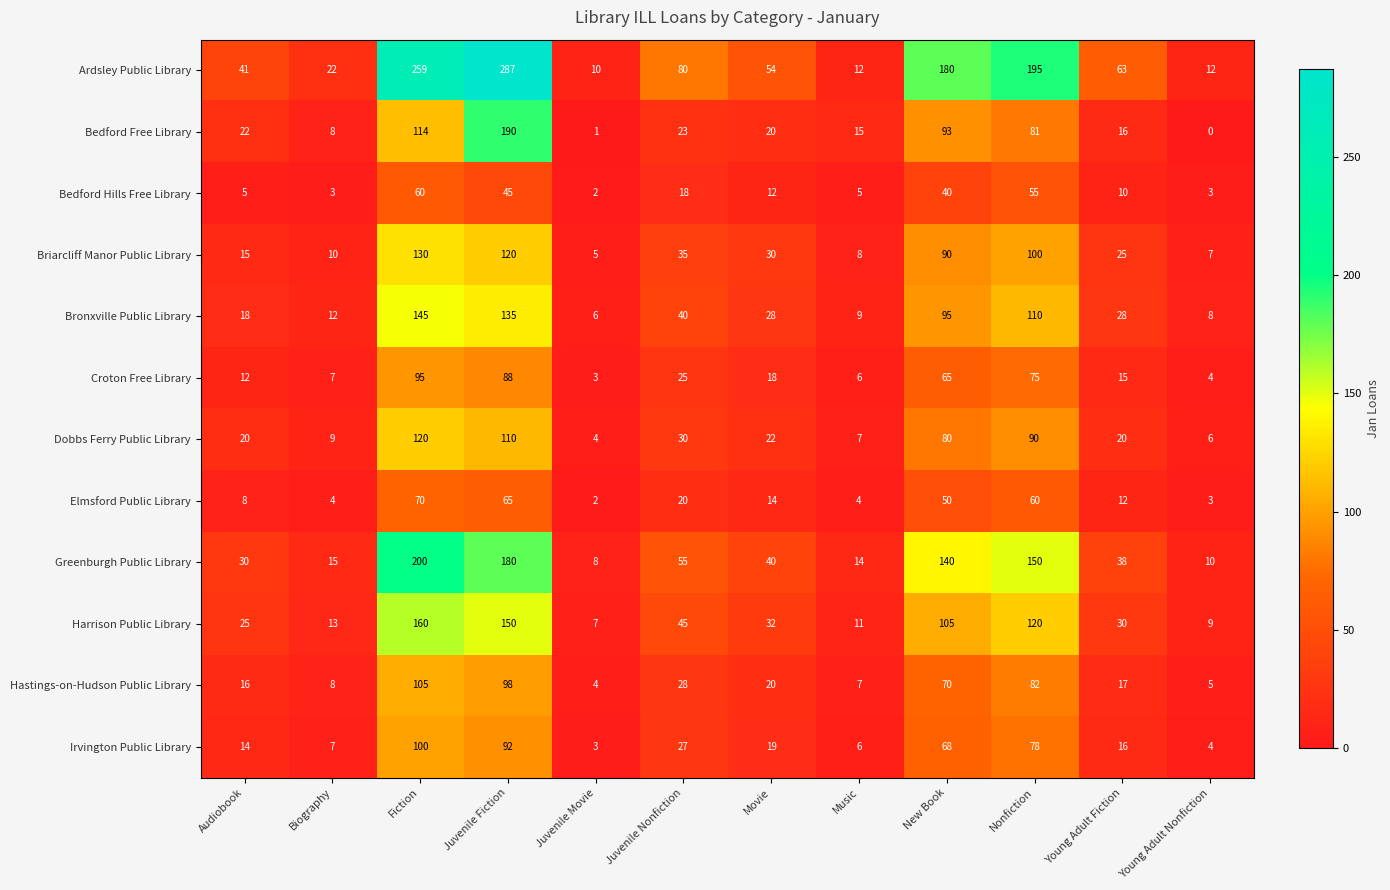

The value of Briarcliff Manor Public Library at Nonfiction is 138. True or false?

False